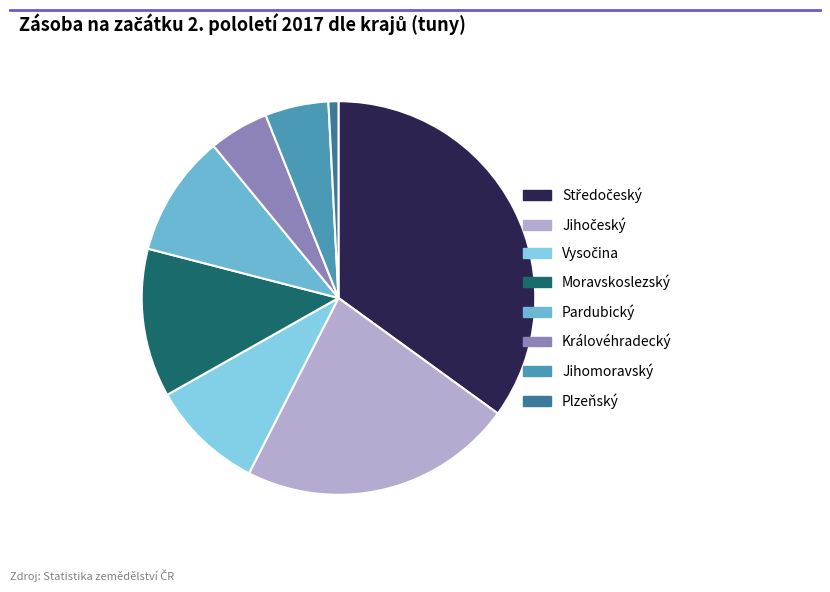

How many slices are in this pie chart?

8